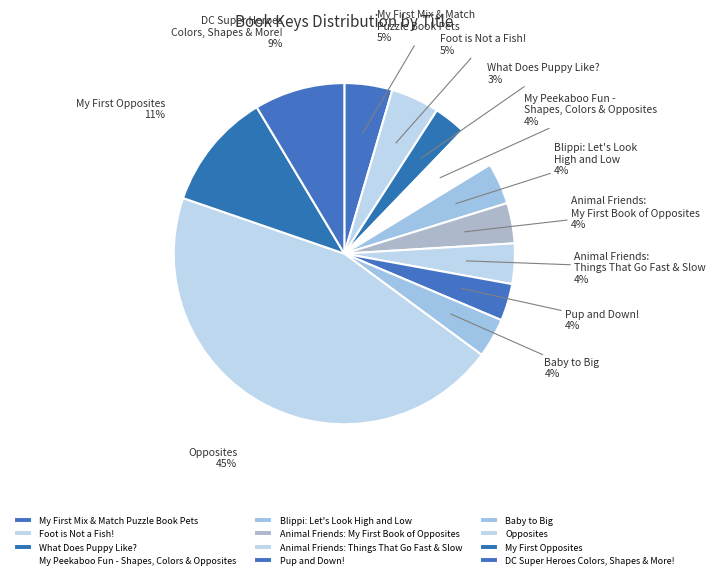

Is there any slice that represents more than half of the pie?

No